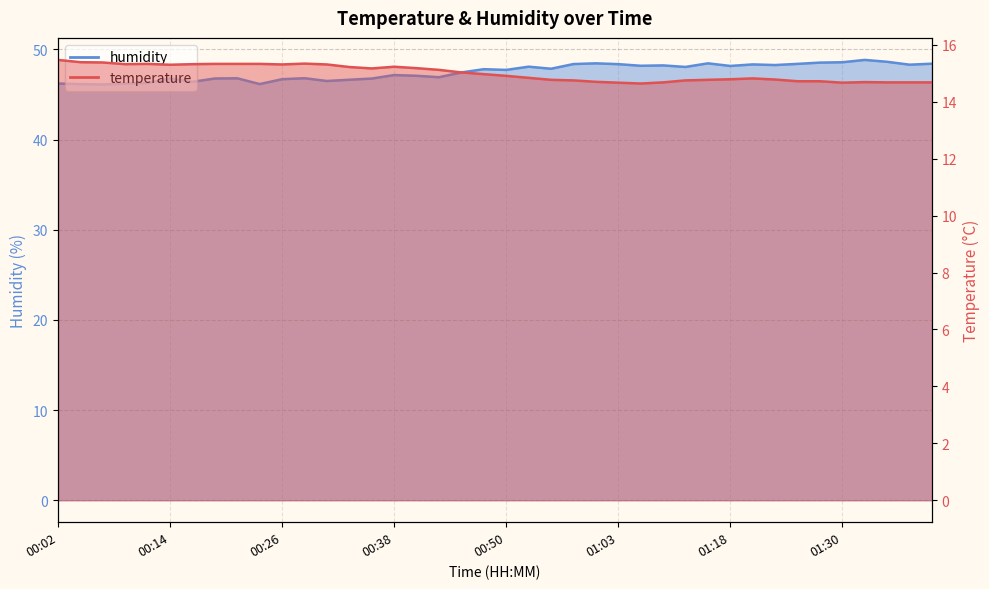

Rank the series by their average value, from lowest to highest.

temperature, humidity